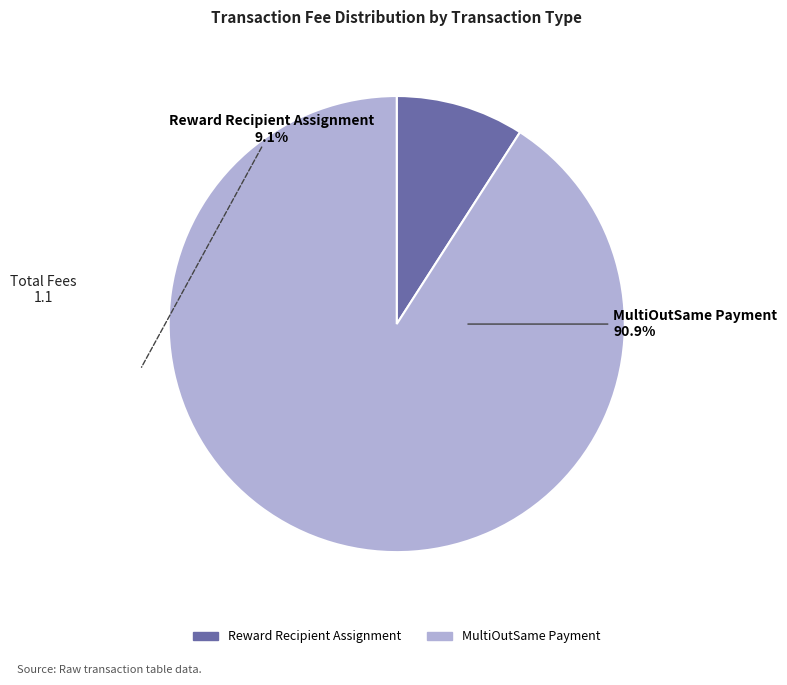

Which category accounts for the majority?

MultiOutSame Payment